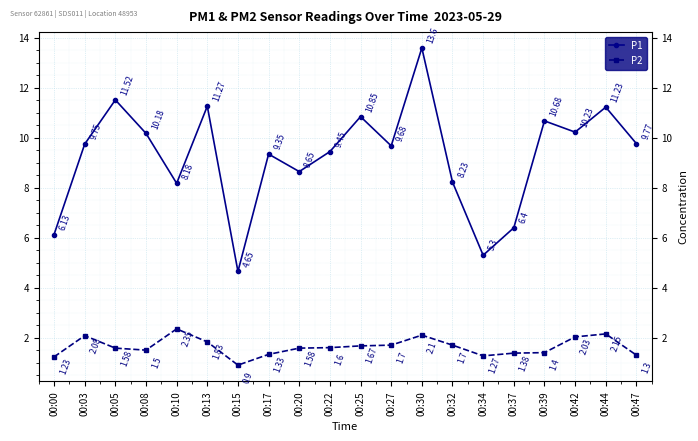

Rank the series by their average value, from lowest to highest.

P2, P1